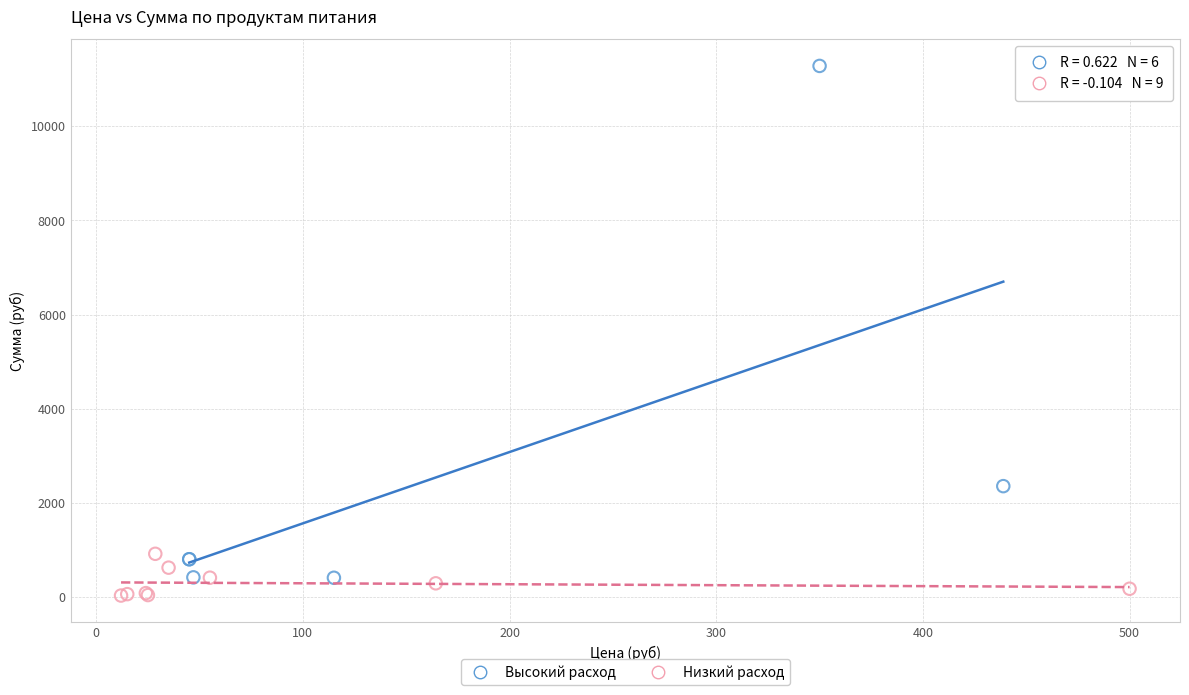

What are all the series names shown in the legend?

Высокий расход, Низкий расход